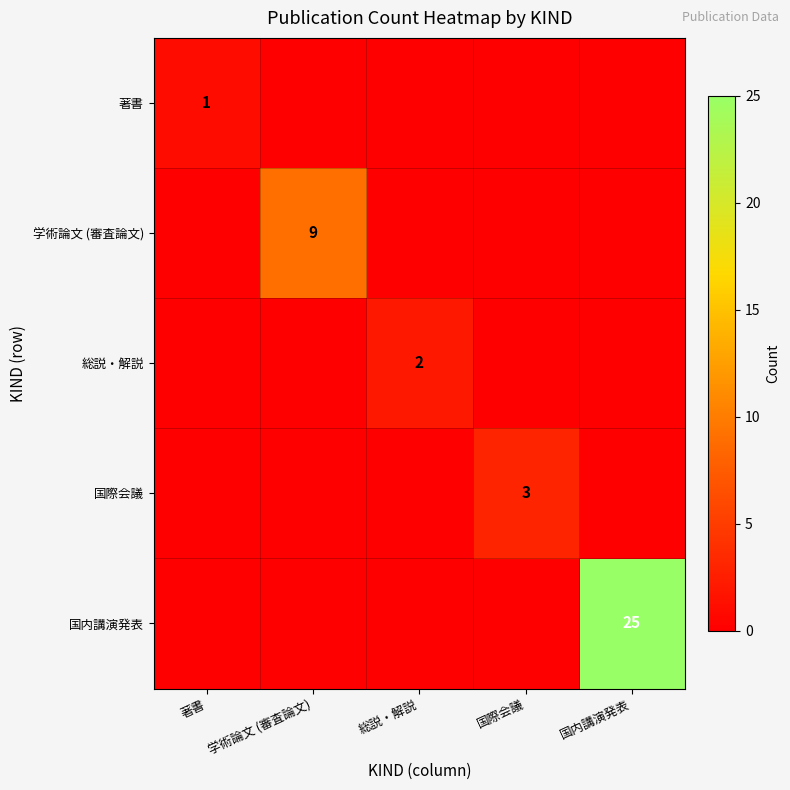

Which label corresponds to the smallest value in the chart?

学術論文 (審査論文)